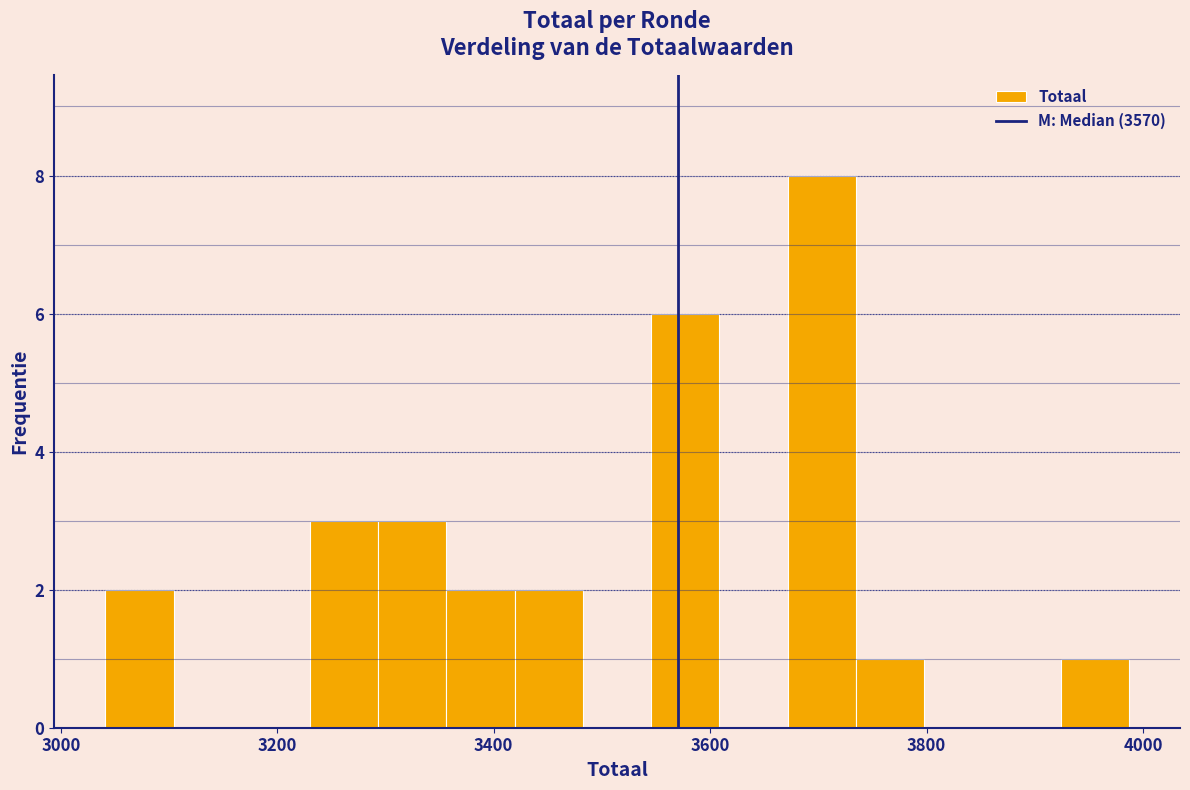

Around what value on the x-axis is the tallest bar? Give the approximate position of its centre, as read against the axis.

3700